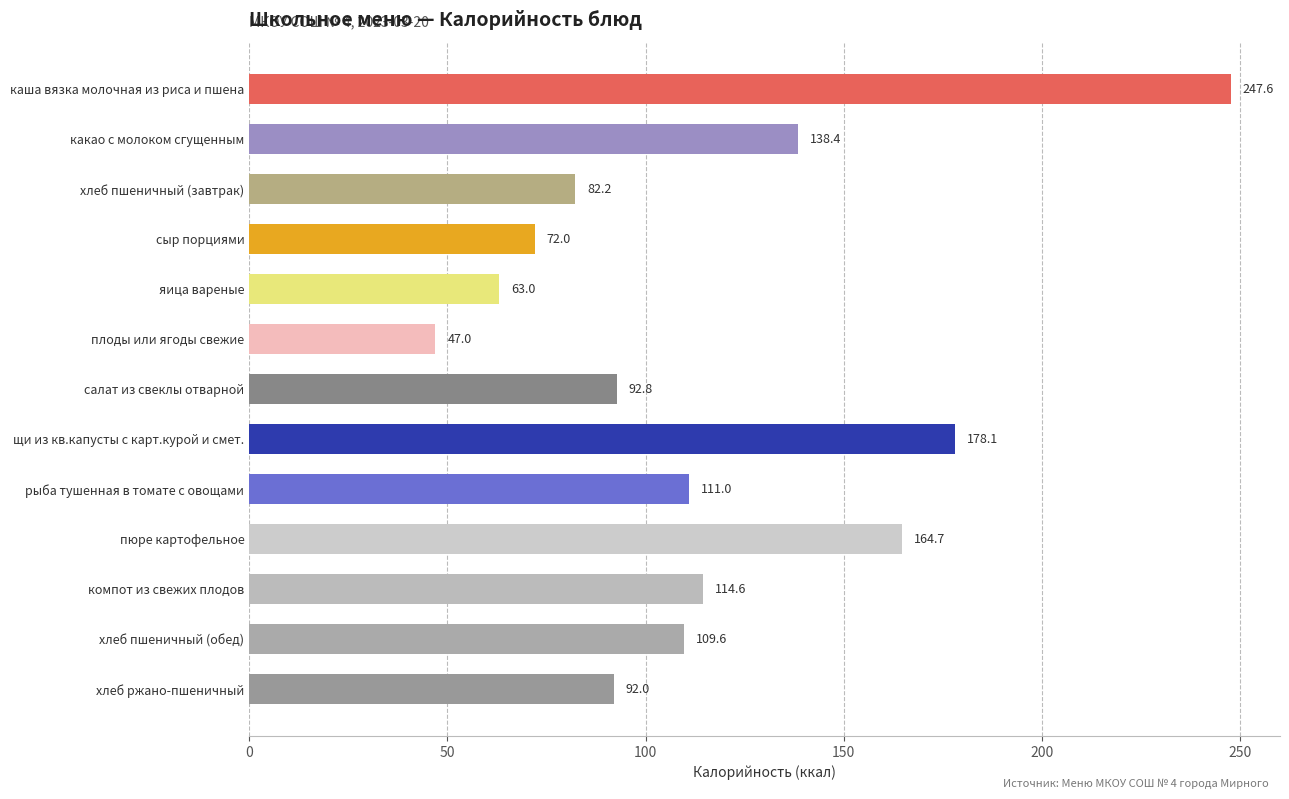

What is the change in value from какао с молоком сгущенным to рыба тушенная в томате с овощами?

-27.4